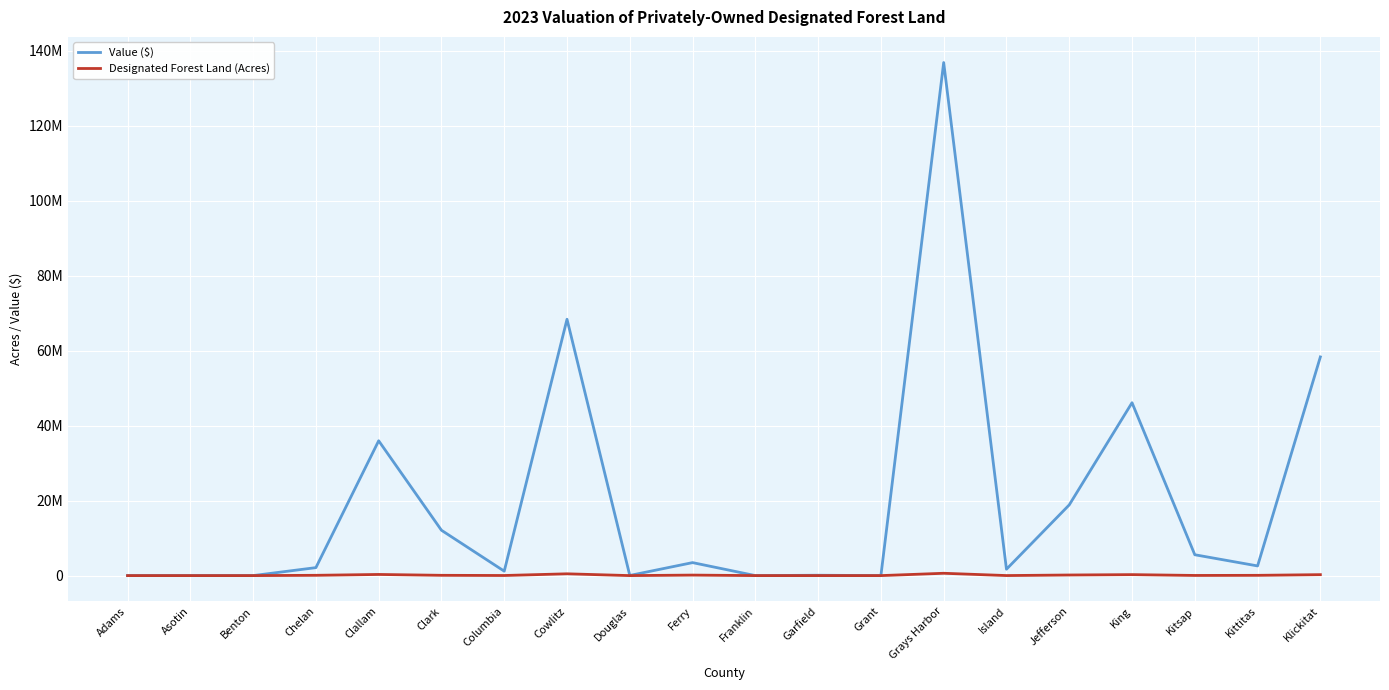

What are all the series names shown in the legend?

Value ($), Designated Forest Land (Acres)